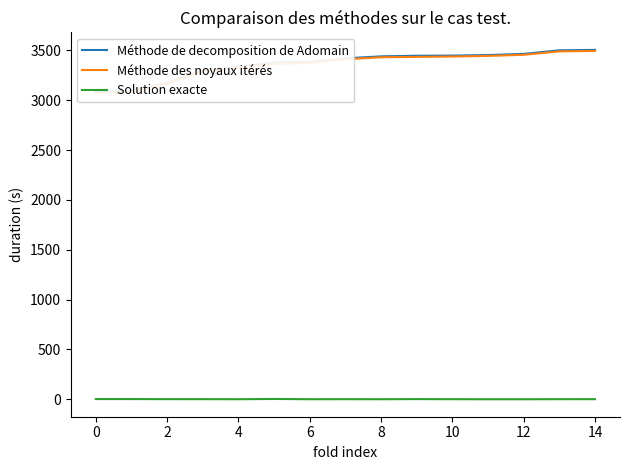

True or false: Méthode des noyaux itérés and Méthode de decomposition de Adomain intersect in this chart.

False